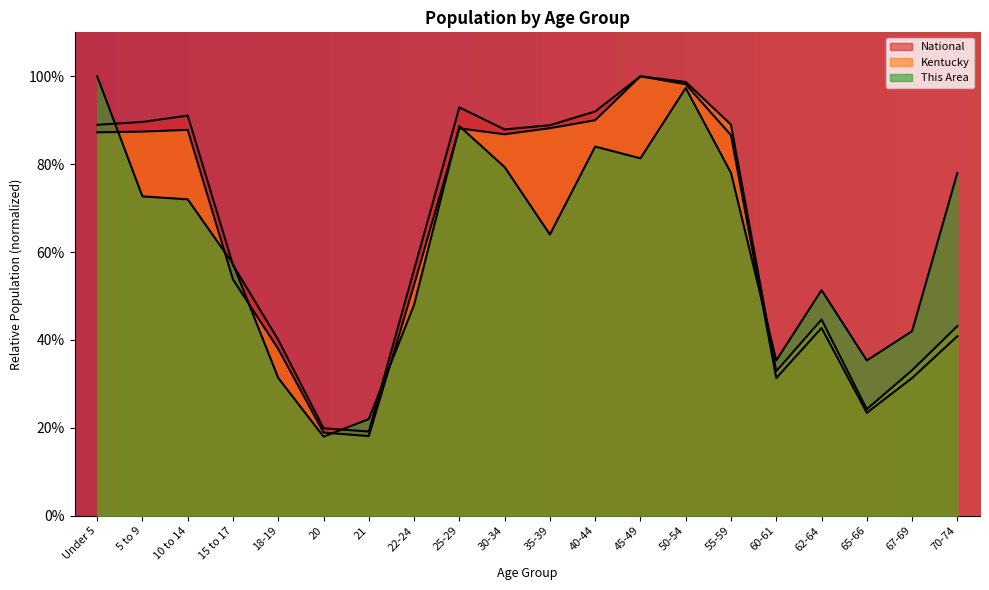

Which category has the highest value across all series?

Under 5